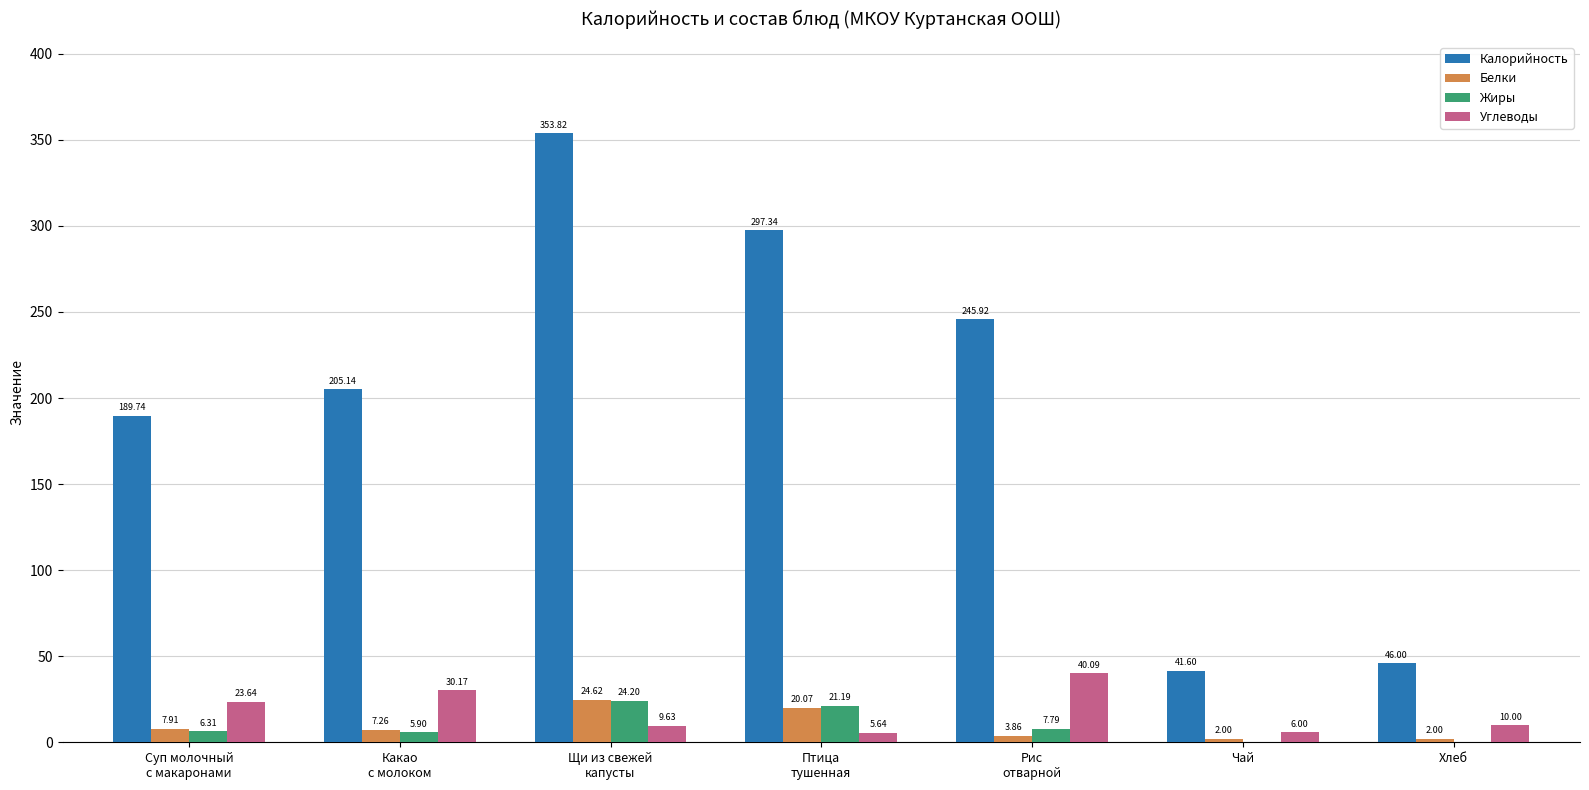

What are all the series names shown in the legend?

Калорийность, Белки, Жиры, Углеводы